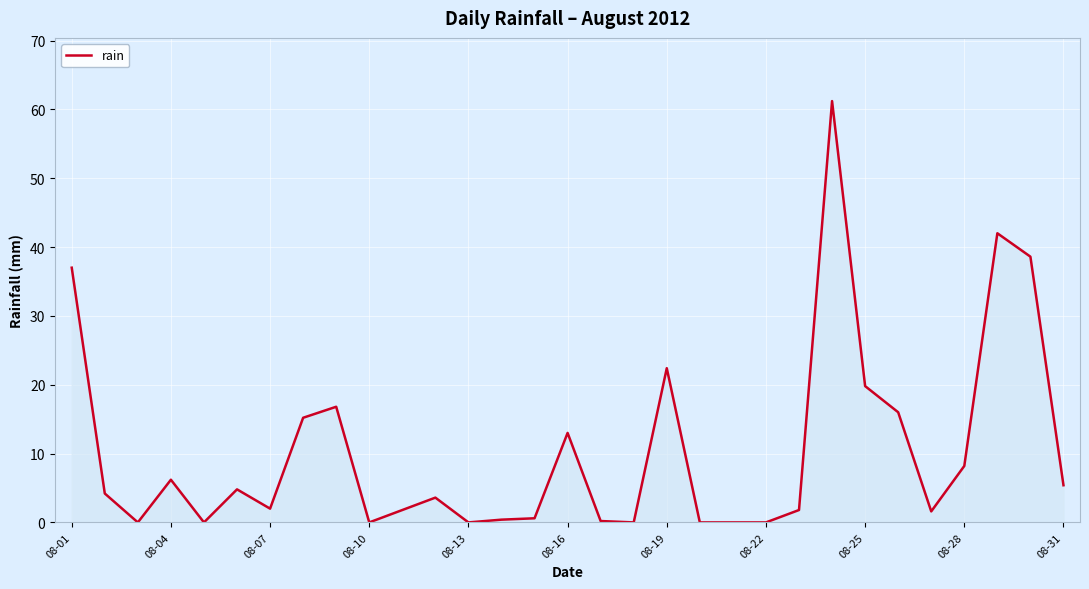

What is the greatest value displayed?

61.2